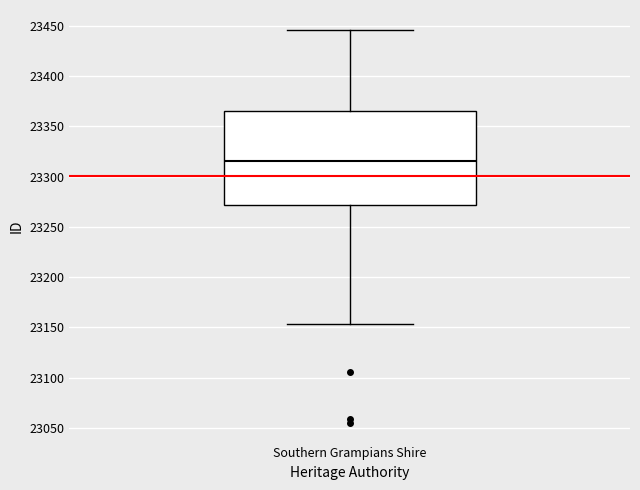

Where is the lower edge of the box for Southern Grampians Shire on the y-axis? The values are not printed on the chart, so give them approximately, as read against the axis.

23270